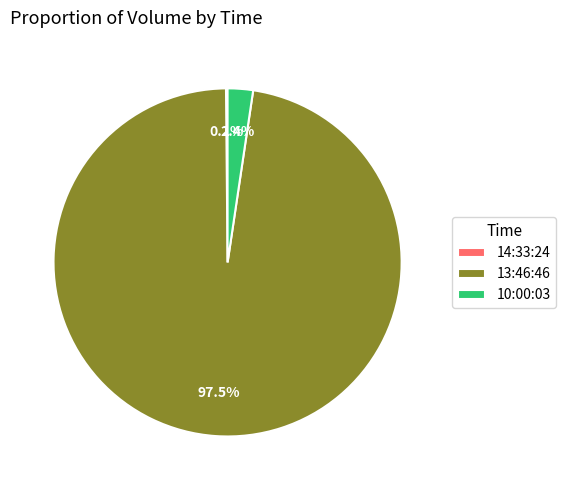

Which slice is the largest?

13:46:46